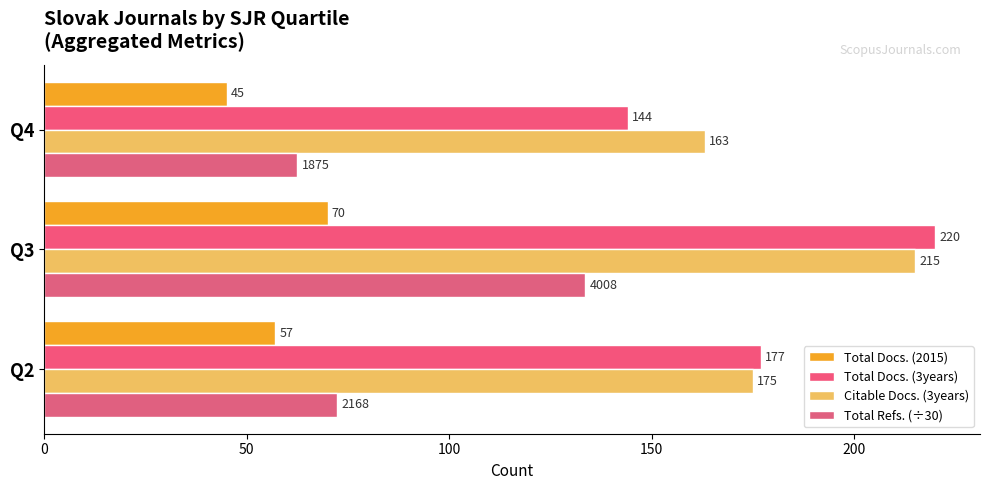

Rank the categories by Total Refs. (÷30) value from lowest to highest.

Q4, Q2, Q3